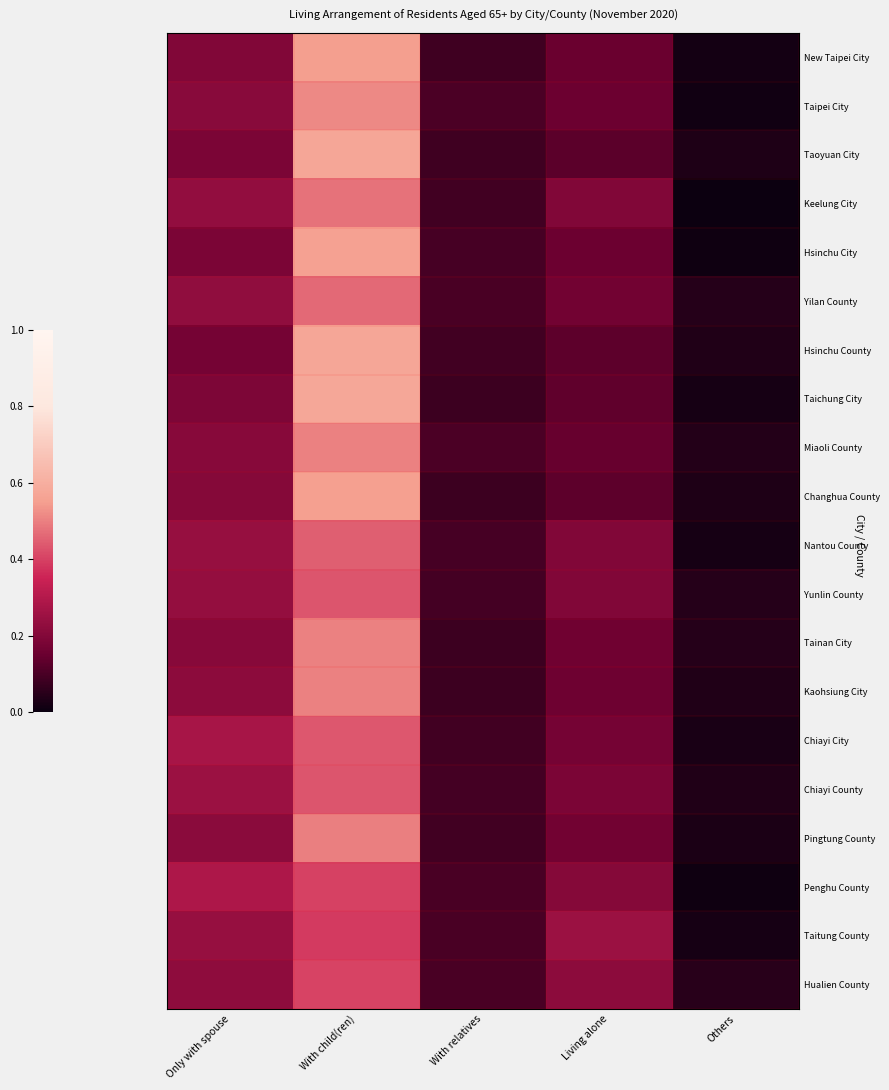

Reading left to right, extract all data points from this chart.

New Taipei City: Only with spouse=0.2	With child(ren)=0.5	With relatives=0.1	Living alone=0.2	Others=0.0
Taipei City: Only with spouse=0.2	With child(ren)=0.5	With relatives=0.1	Living alone=0.2	Others=0.0
Taoyuan City: Only with spouse=0.2	With child(ren)=0.6	With relatives=0.1	Living alone=0.1	Others=0.0
Keelung City: Only with spouse=0.2	With child(ren)=0.5	With relatives=0.1	Living alone=0.2	Others=0.0
Hsinchu City: Only with spouse=0.2	With child(ren)=0.6	With relatives=0.1	Living alone=0.2	Others=0.0
Yilan County: Only with spouse=0.2	With child(ren)=0.5	With relatives=0.1	Living alone=0.2	Others=0.0
Hsinchu County: Only with spouse=0.2	With child(ren)=0.6	With relatives=0.1	Living alone=0.1	Others=0.0
Taichung City: Only with spouse=0.2	With child(ren)=0.6	With relatives=0.1	Living alone=0.1	Others=0.0
Miaoli County: Only with spouse=0.2	With child(ren)=0.5	With relatives=0.1	Living alone=0.1	Others=0.0
Changhua County: Only with spouse=0.2	With child(ren)=0.6	With relatives=0.1	Living alone=0.1	Others=0.0
Nantou County: Only with spouse=0.2	With child(ren)=0.4	With relatives=0.1	Living alone=0.2	Others=0.0
Yunlin County: Only with spouse=0.2	With child(ren)=0.4	With relatives=0.1	Living alone=0.2	Others=0.0
Tainan City: Only with spouse=0.2	With child(ren)=0.5	With relatives=0.1	Living alone=0.2	Others=0.0
Kaohsiung City: Only with spouse=0.2	With child(ren)=0.5	With relatives=0.1	Living alone=0.2	Others=0.0
Chiayi City: Only with spouse=0.3	With child(ren)=0.4	With relatives=0.1	Living alone=0.2	Others=0.0
Chiayi County: Only with spouse=0.3	With child(ren)=0.4	With relatives=0.1	Living alone=0.2	Others=0.0
Pingtung County: Only with spouse=0.2	With child(ren)=0.5	With relatives=0.1	Living alone=0.2	Others=0.0
Penghu County: Only with spouse=0.3	With child(ren)=0.4	With relatives=0.1	Living alone=0.2	Others=0.0
Taitung County: Only with spouse=0.2	With child(ren)=0.4	With relatives=0.1	Living alone=0.3	Others=0.0
Hualien County: Only with spouse=0.2	With child(ren)=0.4	With relatives=0.1	Living alone=0.2	Others=0.0